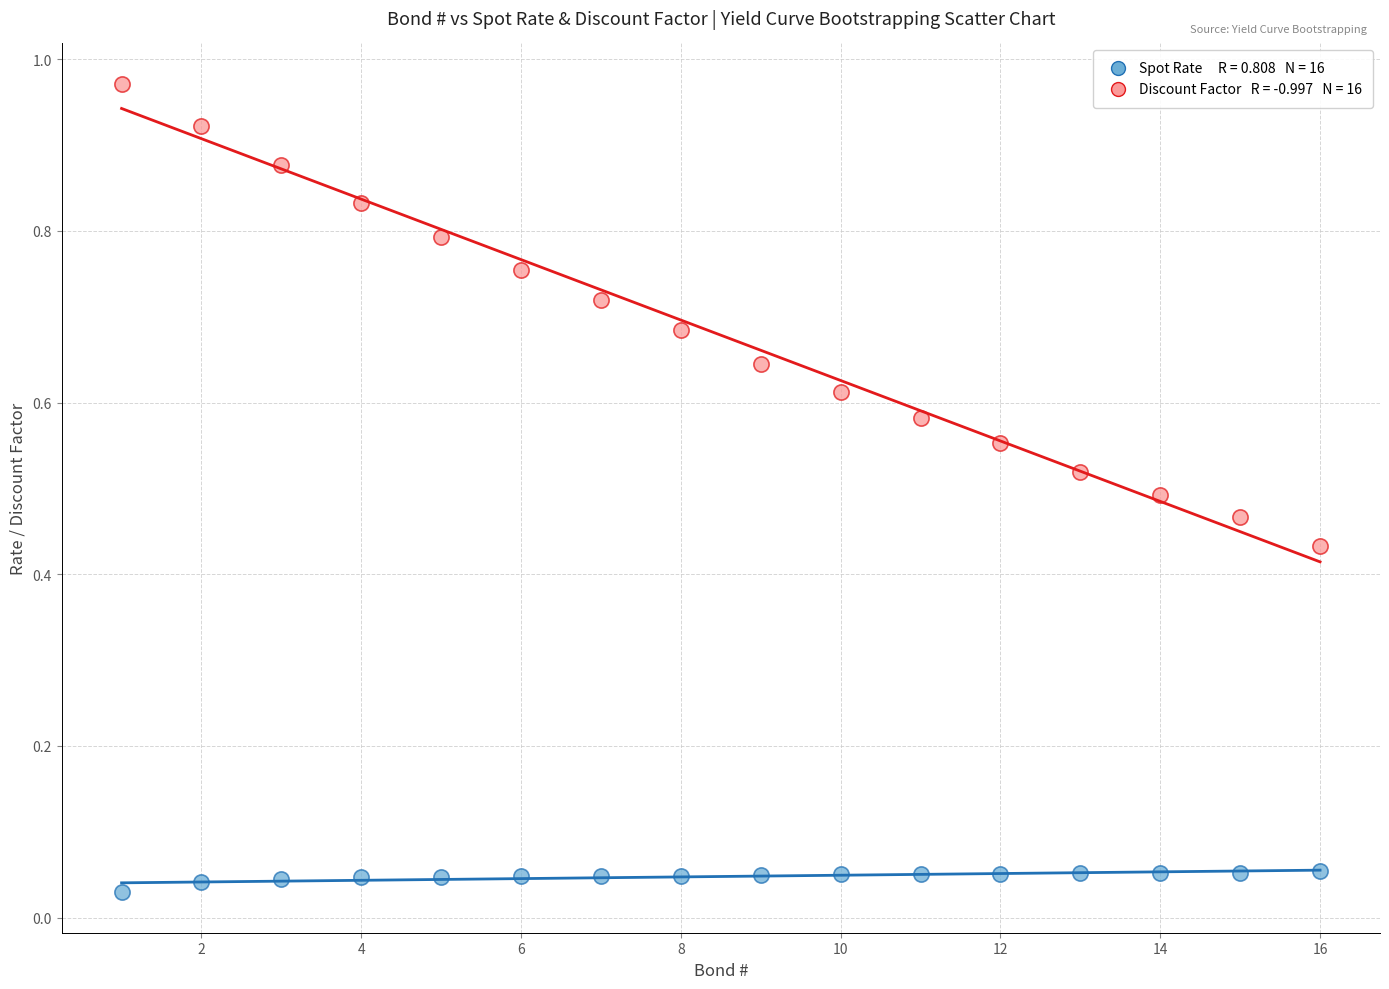

Across all data points, what is the range of X values (max minus min)?

15.0